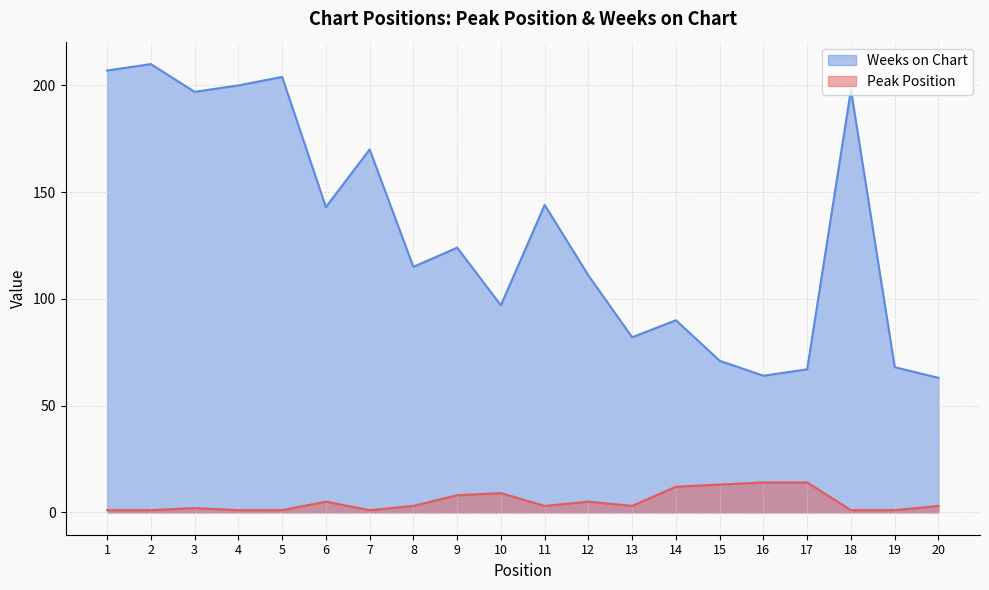

Where is Weeks on Chart nearest to the value 136?

6